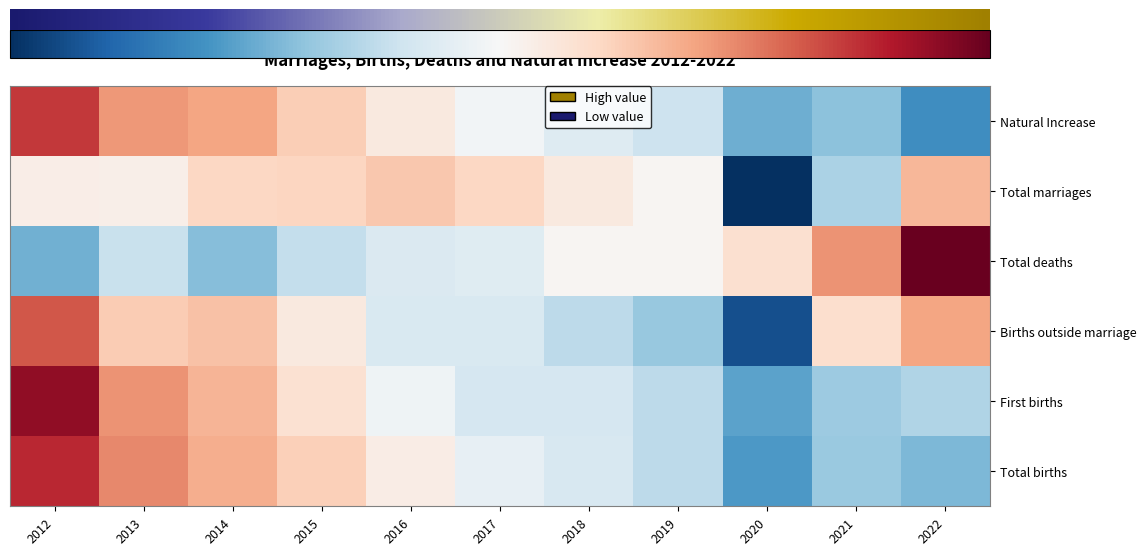

Which series has the largest range (max minus min)?

Births outside marriage